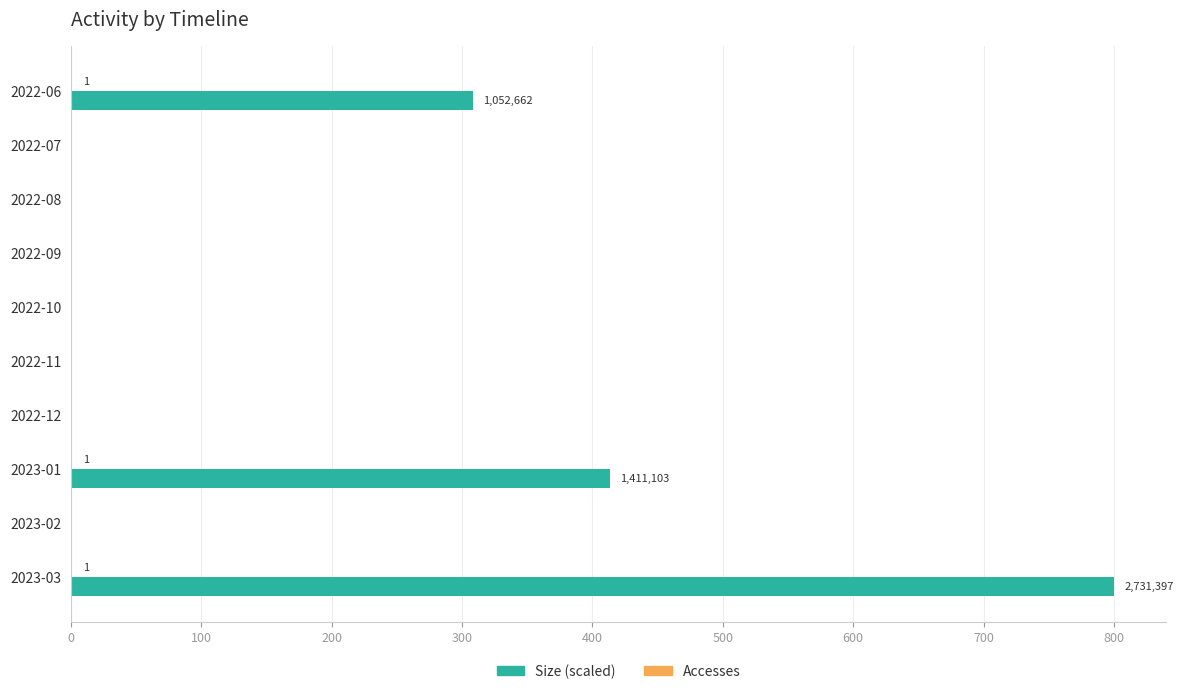

The value of Size (scaled) at 2022-11 is 405.0. True or false?

False